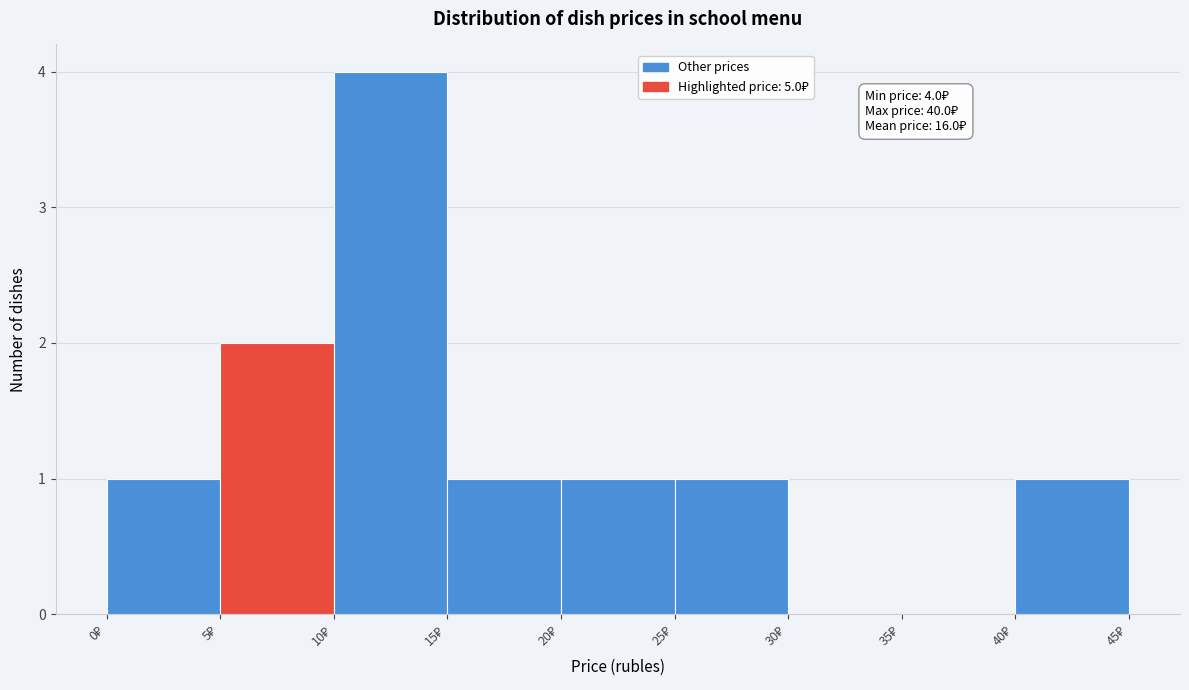

Which range on the x-axis has the tallest bar?

10 to 15